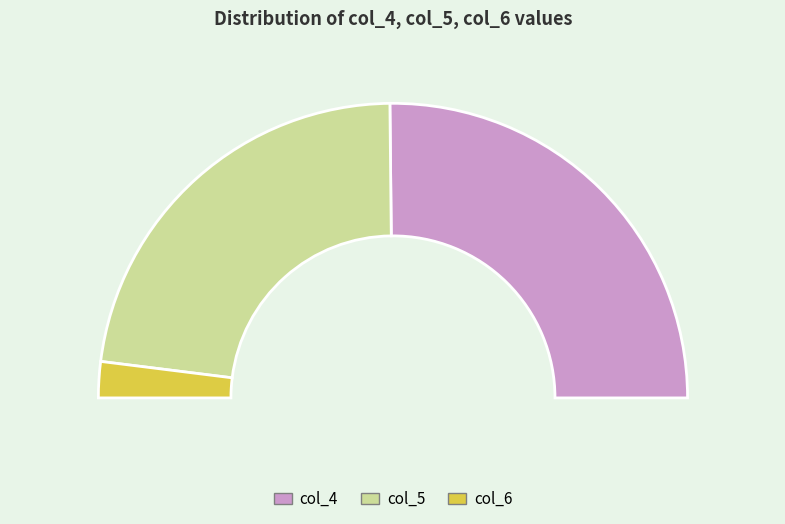

Combined, do 4 and col_6 account for over 50%?

No